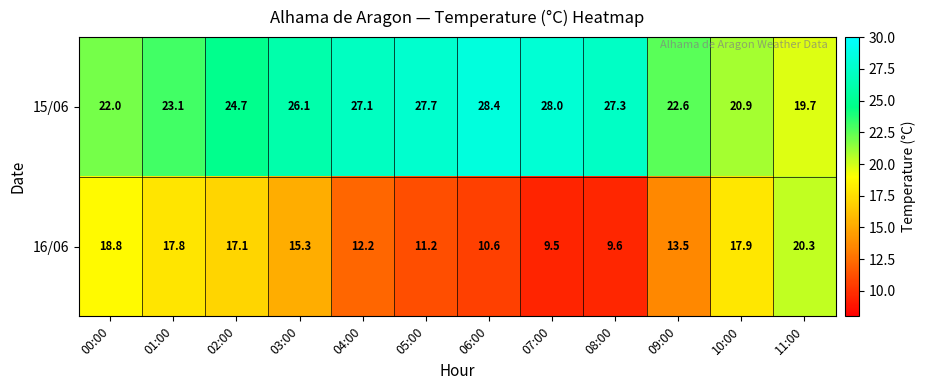

Rank the series by their average value, from lowest to highest.

16/06, 15/06